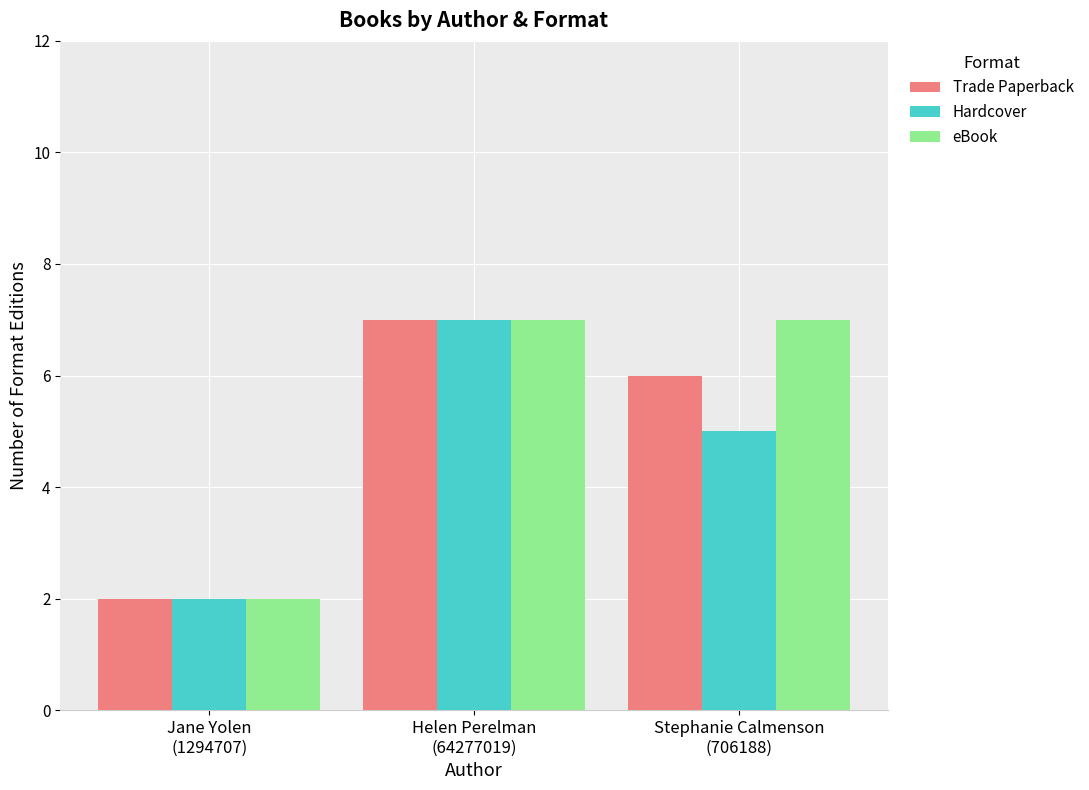

Is it true that Trade Paperback equals 2 at Jane Yolen
(1294707)?

True